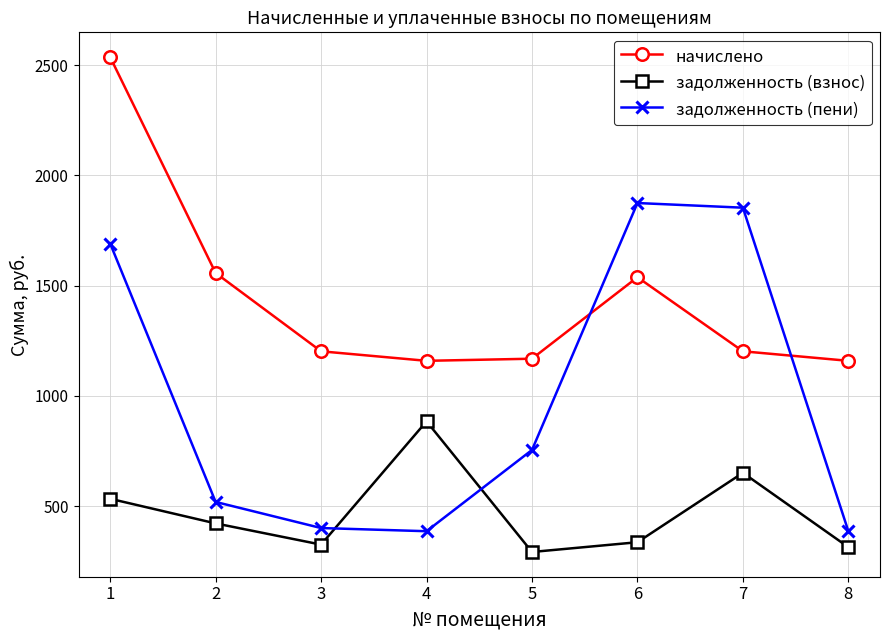

What is the maximum value for задолженность (взнос)?

884.7